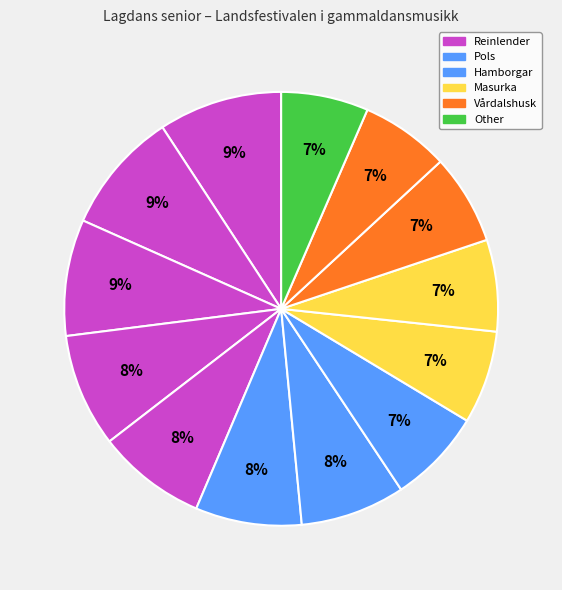

Does any single category account for the majority?

No